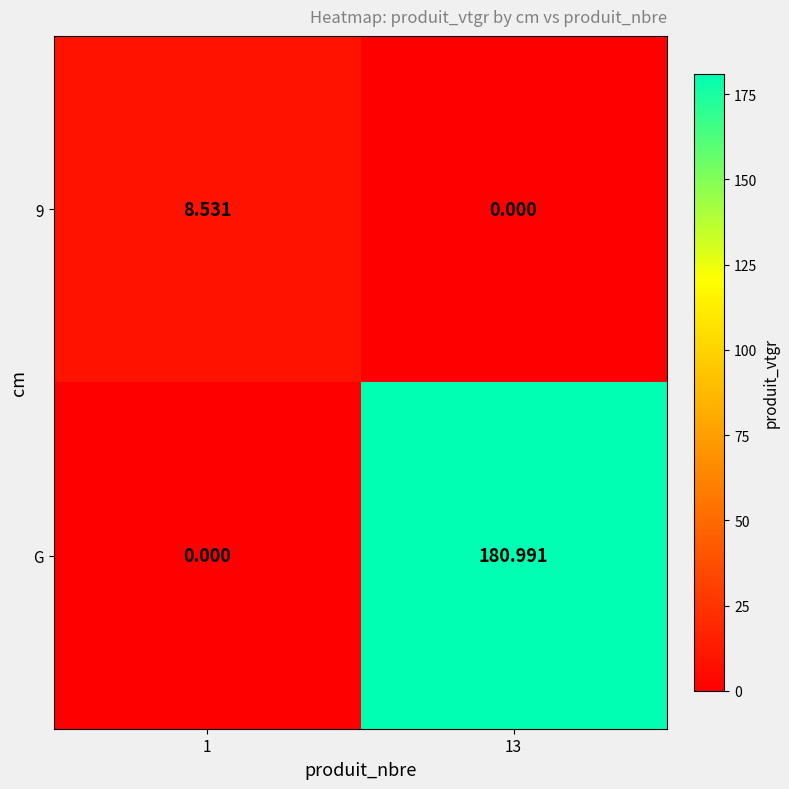

Rank the series by their average value, from highest to lowest.

G, 9